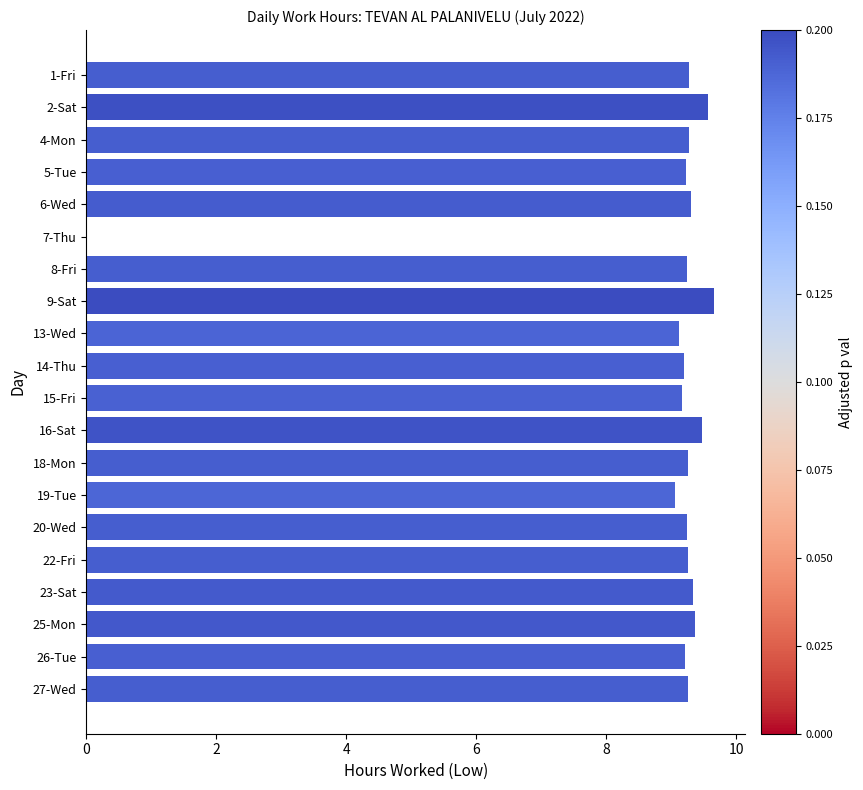

Read the value at 2-Sat.

9.6